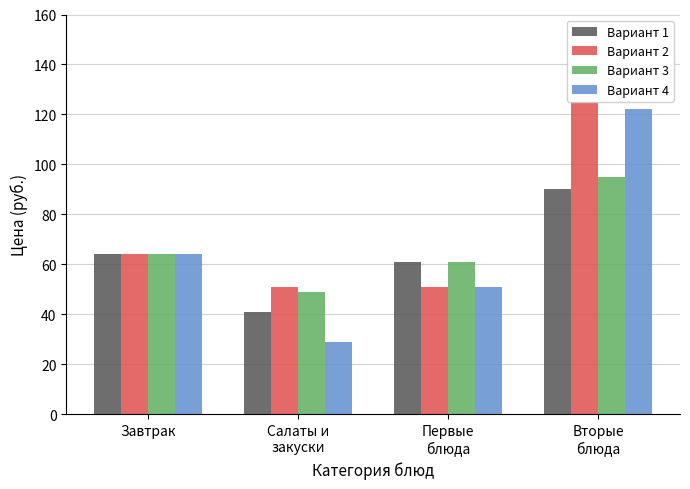

What is the maximum value shown in the chart?

125